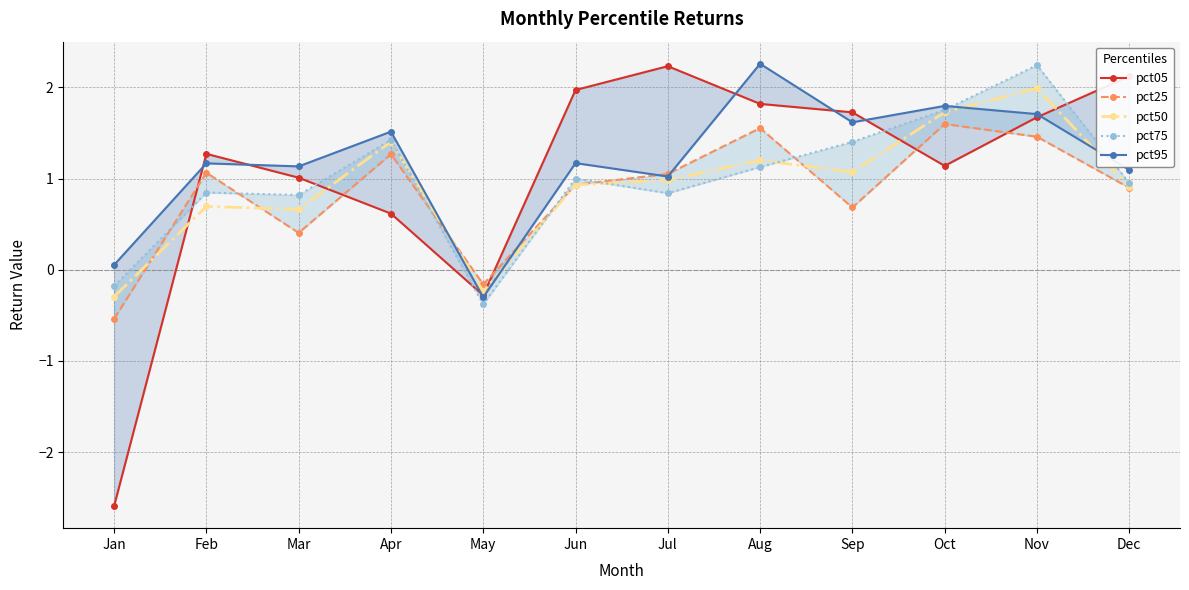

Which category has the highest value in the pct95 series?

Aug